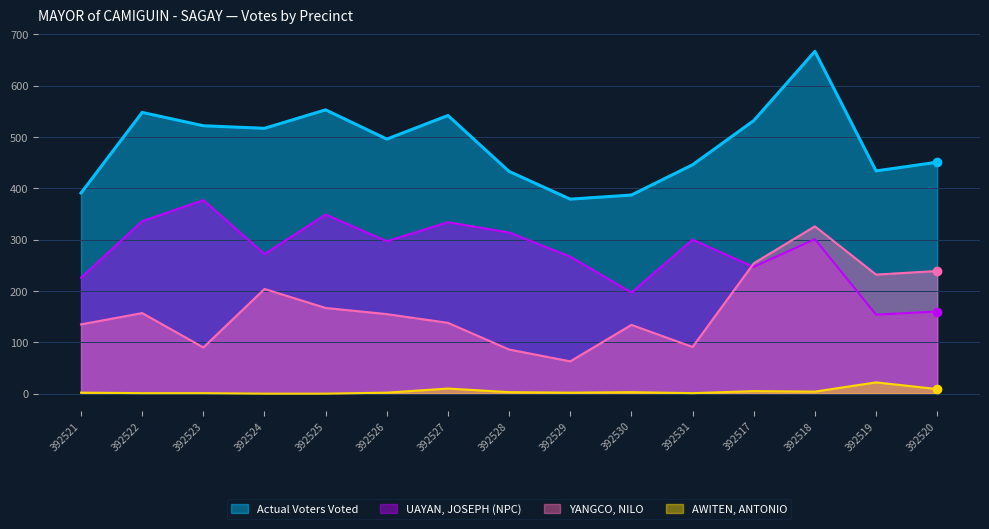

True or false: AWITEN, ANTONIO and YANGCO, NILO intersect in this chart.

False